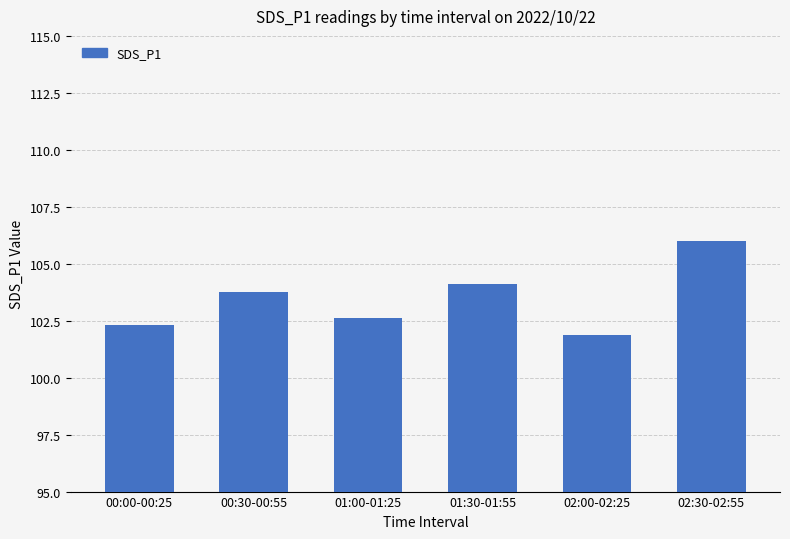

Rank the categories by value from lowest to highest.

02:00-02:25, 00:00-00:25, 01:00-01:25, 00:30-00:55, 01:30-01:55, 02:30-02:55